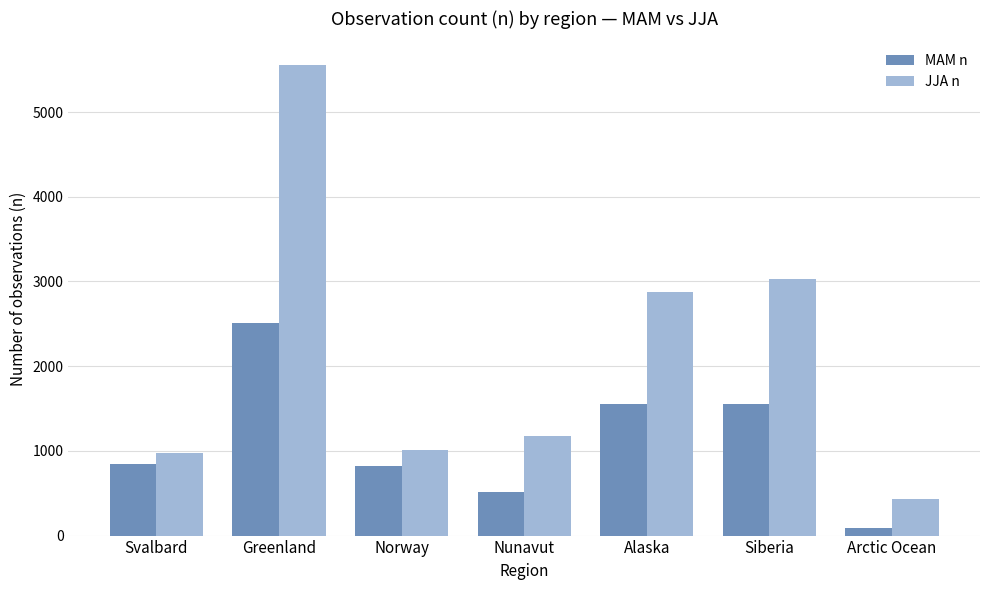

What is the greatest value displayed?

5557